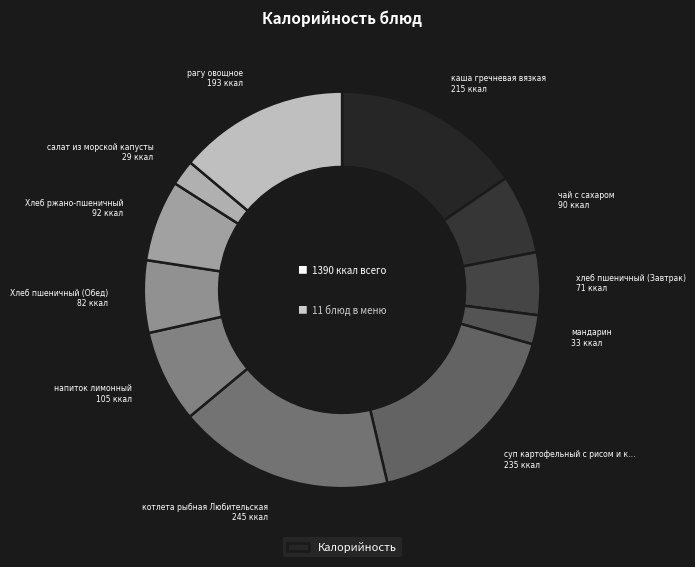

Rank the categories by value from highest to lowest.

котлета рыбная Любительская, суп картофельный с рисом и курой, каша гречневая вязкая, рагу овощное, напиток лимонный, Хлеб ржано-пшеничный, чай с сахаром, Хлеб пшеничный (Обед), хлеб пшеничный (Завтрак), мандарин, салат из морской капусты